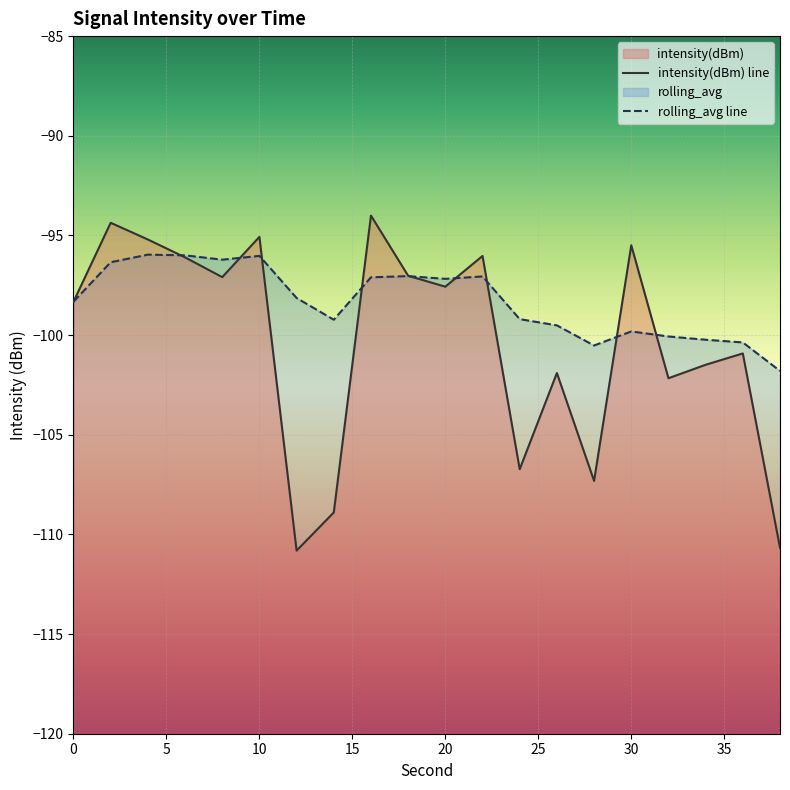

Which category has the highest value in the intensity(dBm) series?

16